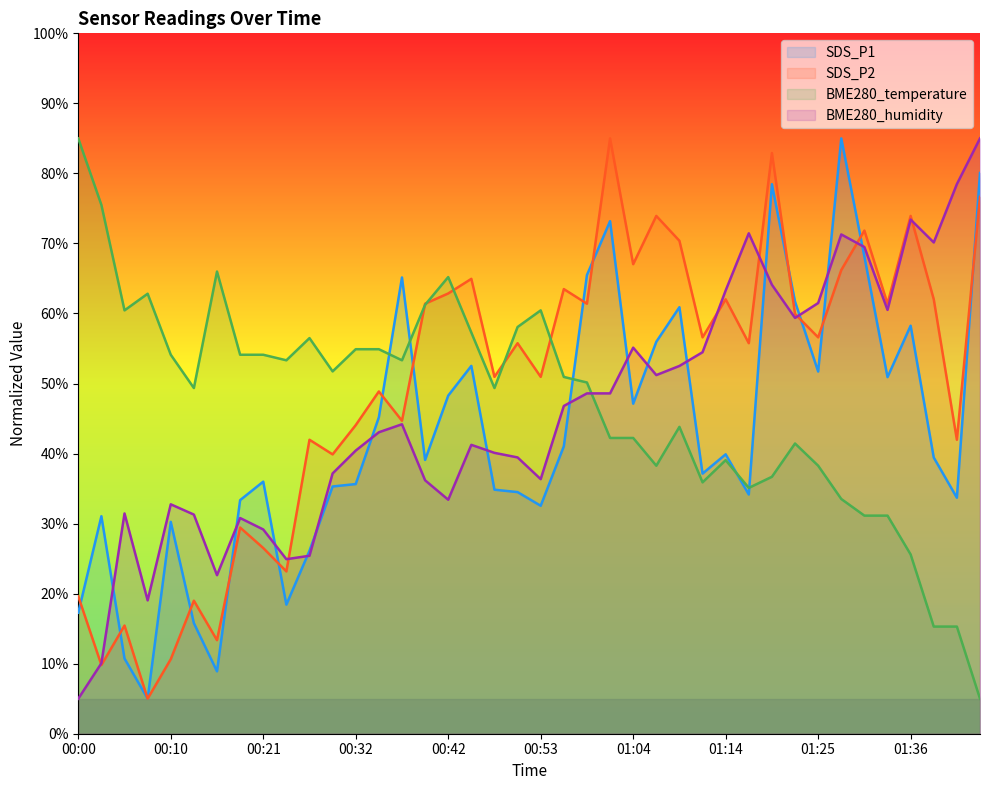

Reading left to right, extract all data points from this chart.

SDS_P1: 00:00=17.3	00:03=31.1	00:05=10.7	00:08=5.0	00:10=30.3	00:13=15.8	00:16=8.9	00:19=33.4	00:21=36.0	00:24=18.4	00:26=26.1	00:29=35.3	00:32=35.6	00:34=45.2	00:37=65.1	00:39=39.1	00:42=48.3	00:45=52.5	00:47=34.8	00:50=34.5	00:53=32.5	00:56=41.0	00:58=65.5	01:01=73.2	01:04=47.1	01:06=56.0	01:09=60.9	01:11=37.1	01:14=39.9	01:16=34.2	01:19=78.5	01:22=61.7	01:25=51.7	01:28=85.0	01:31=68.1	01:33=50.9	01:36=58.3	01:39=39.4	01:41=33.7	01:44=80.1
SDS_P2: 00:00=19.6	00:03=9.8	00:05=15.4	00:08=5.0	00:10=10.6	00:13=19.0	00:16=13.4	00:19=29.4	00:21=26.5	00:24=23.2	00:26=42.0	00:29=39.9	00:32=44.1	00:34=48.9	00:37=44.7	00:39=61.4	00:42=62.9	00:45=64.9	00:47=51.0	00:50=55.8	00:53=51.0	00:56=63.5	00:58=61.4	01:01=85.0	01:04=67.0	01:06=73.9	01:09=70.4	01:11=56.6	01:14=62.0	01:16=55.8	01:19=82.9	01:22=59.9	01:25=56.6	01:28=66.2	01:31=71.8	01:33=61.4	01:36=73.9	01:39=62.0	01:41=42.0	01:44=76.6
BME280_temperature: 00:00=85.0	00:03=75.5	00:05=60.4	00:08=62.8	00:10=54.1	00:13=49.4	00:16=66.0	00:19=54.1	00:21=54.1	00:24=53.3	00:26=56.5	00:29=51.7	00:32=54.9	00:34=54.9	00:37=53.3	00:39=61.2	00:42=65.2	00:45=57.3	00:47=49.4	00:50=58.1	00:53=60.4	00:56=50.9	00:58=50.1	01:01=42.2	01:04=42.2	01:06=38.3	01:09=43.8	01:11=35.9	01:14=39.1	01:16=35.1	01:19=36.7	01:22=41.4	01:25=38.3	01:28=33.5	01:31=31.1	01:33=31.1	01:36=25.6	01:39=15.3	01:41=15.3	01:44=5.0
BME280_humidity: 00:00=5.0	00:03=10.1	00:05=31.4	00:08=19.0	00:10=32.8	00:13=31.3	00:16=22.6	00:19=30.8	00:21=29.2	00:24=24.9	00:26=25.4	00:29=37.2	00:32=40.4	00:34=43.0	00:37=44.2	00:39=36.2	00:42=33.4	00:45=41.2	00:47=40.1	00:50=39.4	00:53=36.3	00:56=46.8	00:58=48.6	01:01=48.6	01:04=55.1	01:06=51.2	01:09=52.5	01:11=54.5	01:14=63.3	01:16=71.4	01:19=64.1	01:22=59.4	01:25=61.5	01:28=71.3	01:31=69.5	01:33=60.5	01:36=73.4	01:39=70.1	01:41=78.5	01:44=85.0